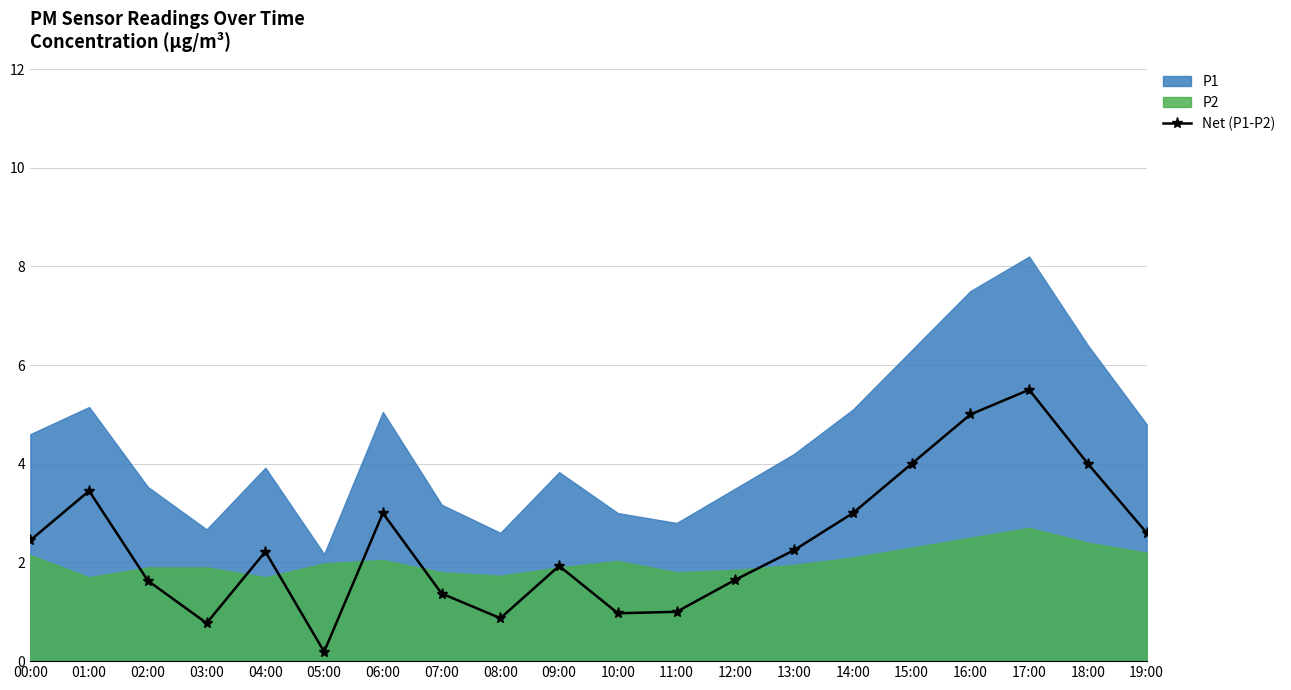

At which label does Net (P1-P2) reach its minimum?

05:00